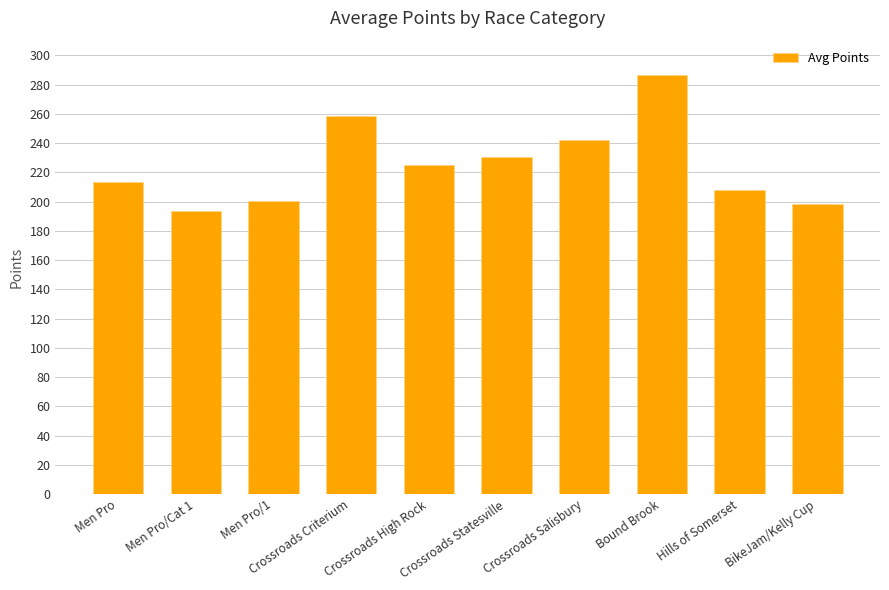

The value at Crossroads Salisbury is 405.7. True or false?

False